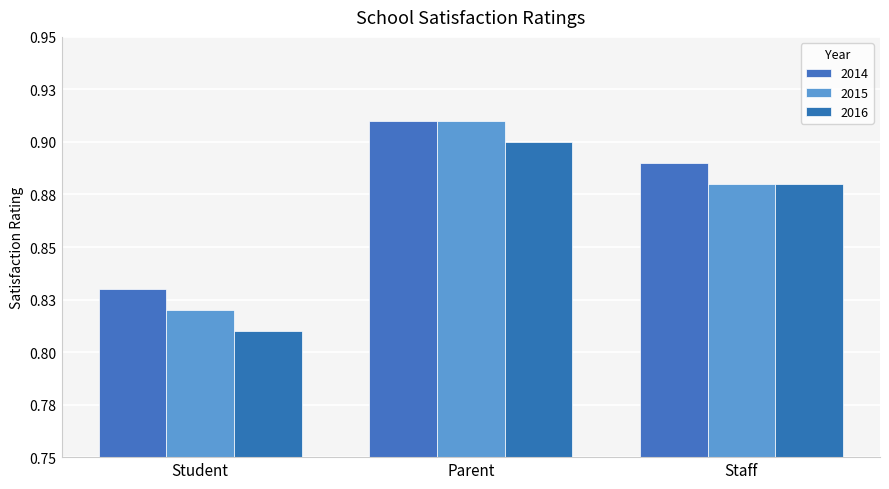

Which series has the largest total across all categories?

2014